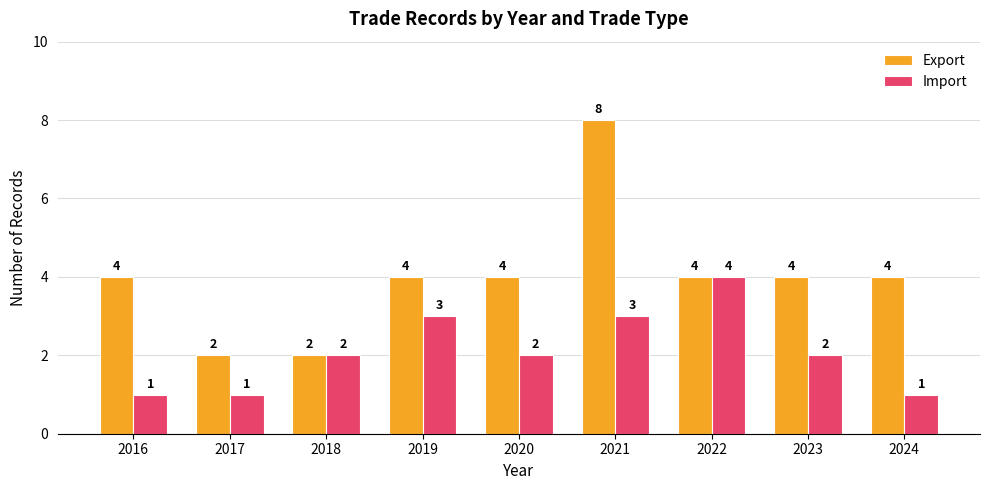

Which category has the highest value in the Export series?

2021